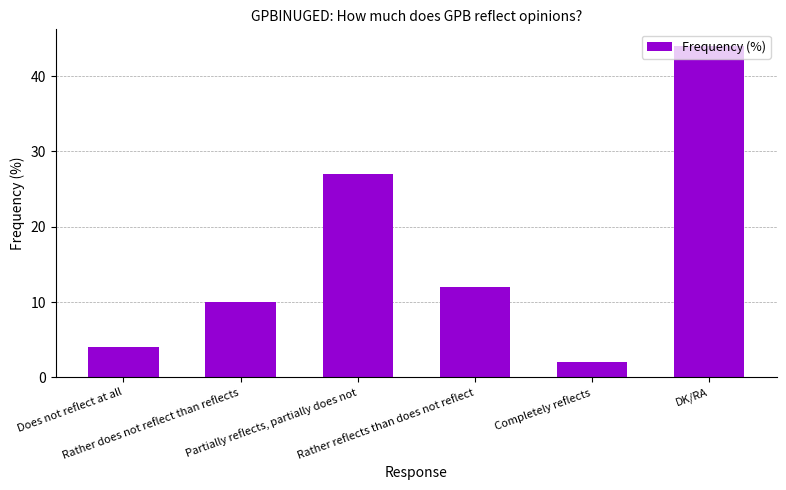

Reading left to right, list all the values displayed in this chart.

Does not reflect at all=4	Rather does not reflect than reflects=10	Partially reflects, partially does not=27	Rather reflects than does not reflect=12	Completely reflects=2	DK/RA=44